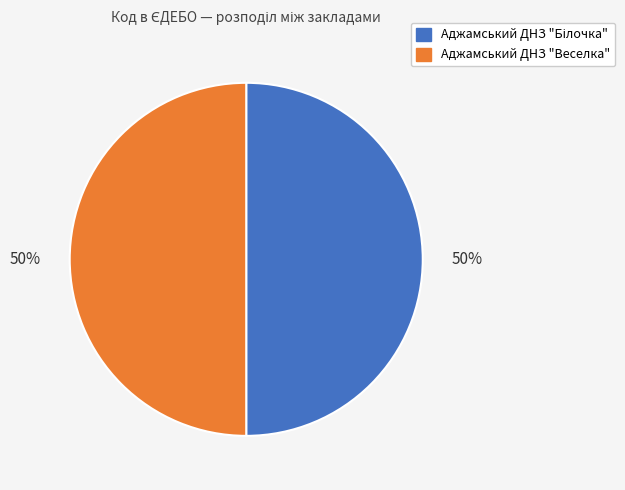

How many segments does this pie chart have?

2